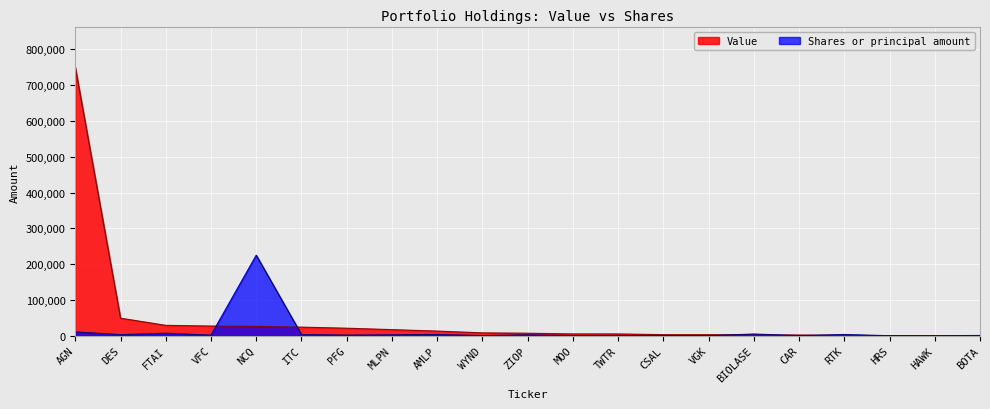

At which category is the sum across all series the highest?

AGN